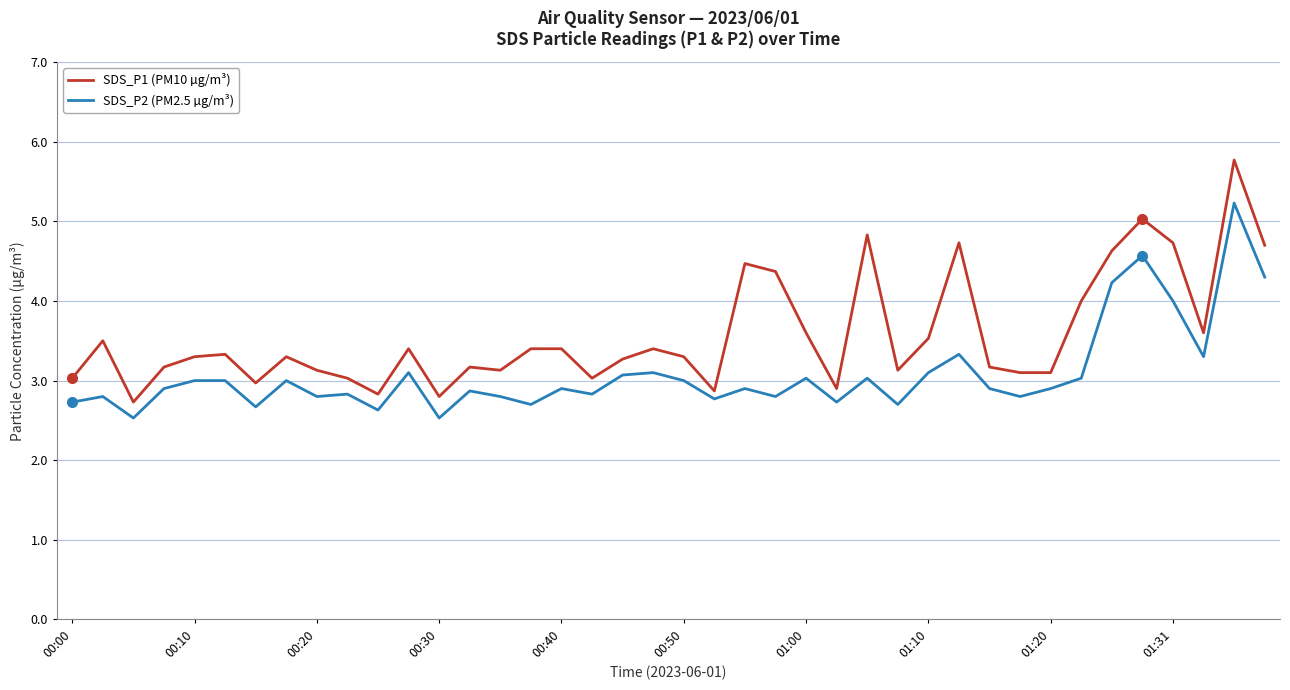

What is the minimum value shown in the chart?

2.5